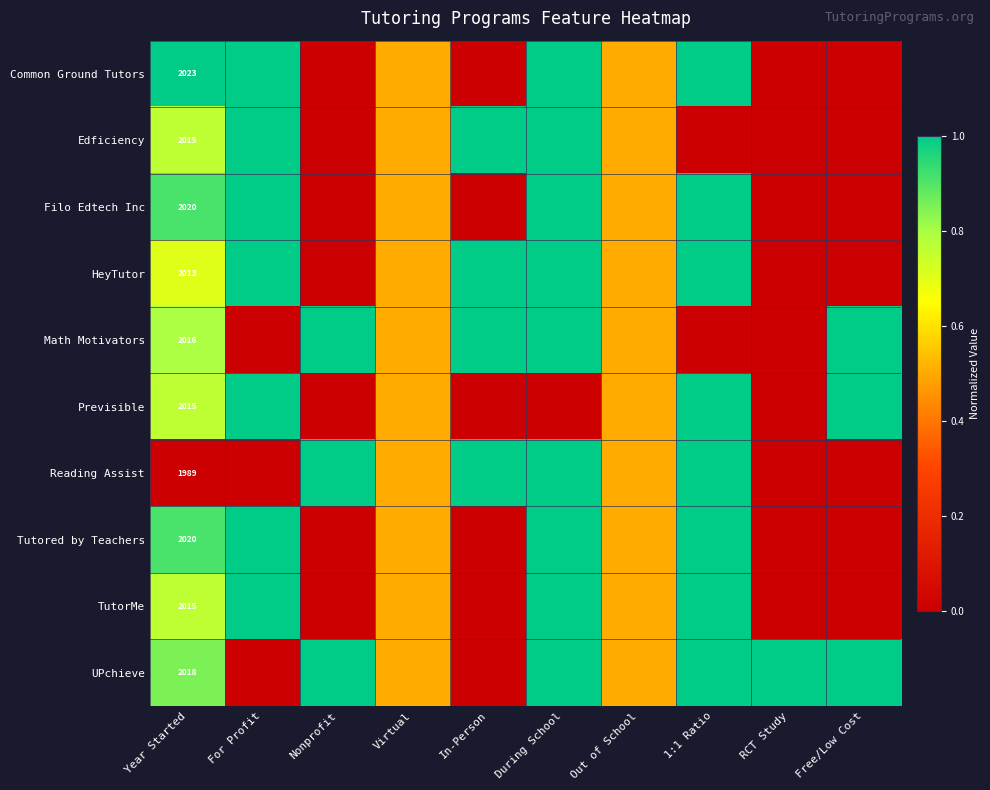

Is it true that Math Motivators equals 1.0 at Free/Low Cost?

True